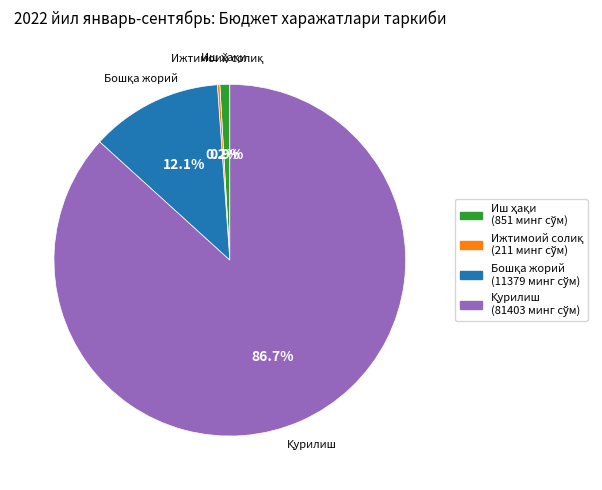

Is there a majority slice in this chart?

Yes